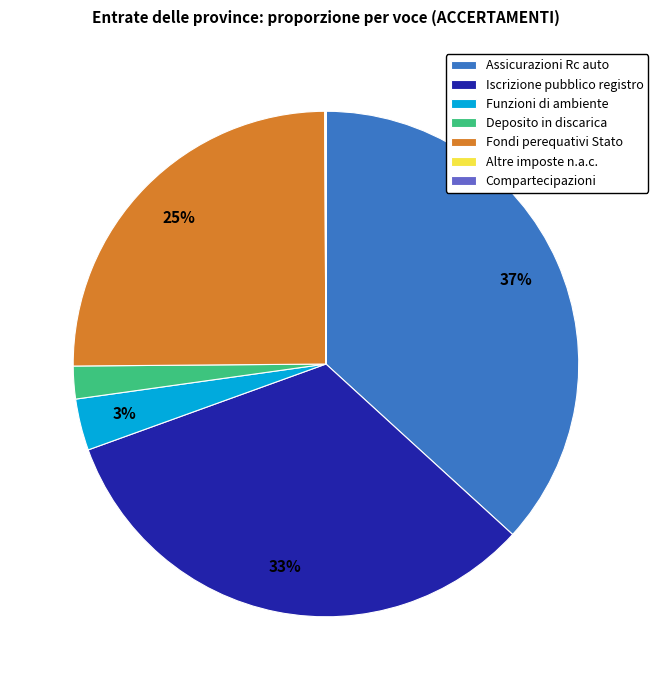

Is there any slice that represents more than half of the pie?

No